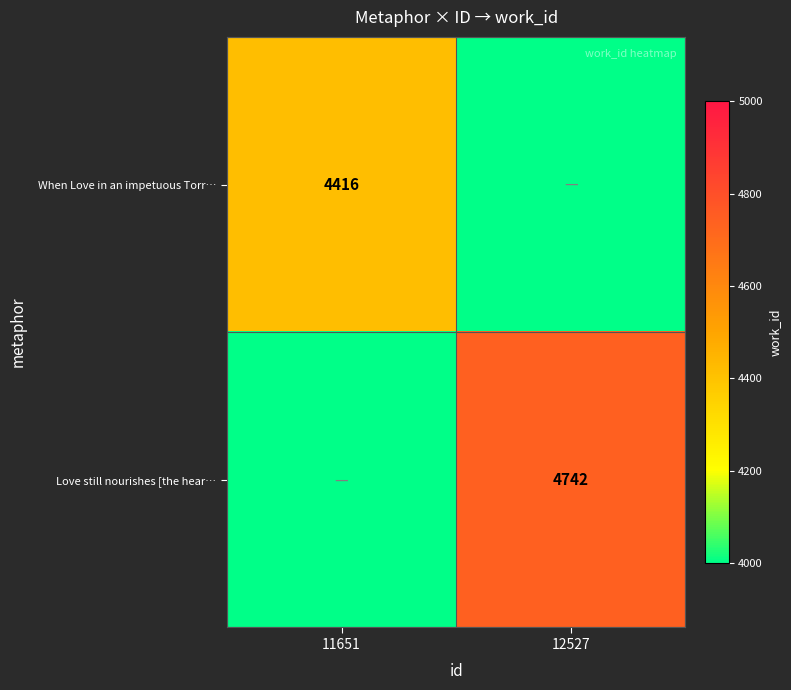

Is the value of Love still nourishes [the hear… at 12527 greater than the value of When Love in an impetuous Torr… at 11651?

Yes